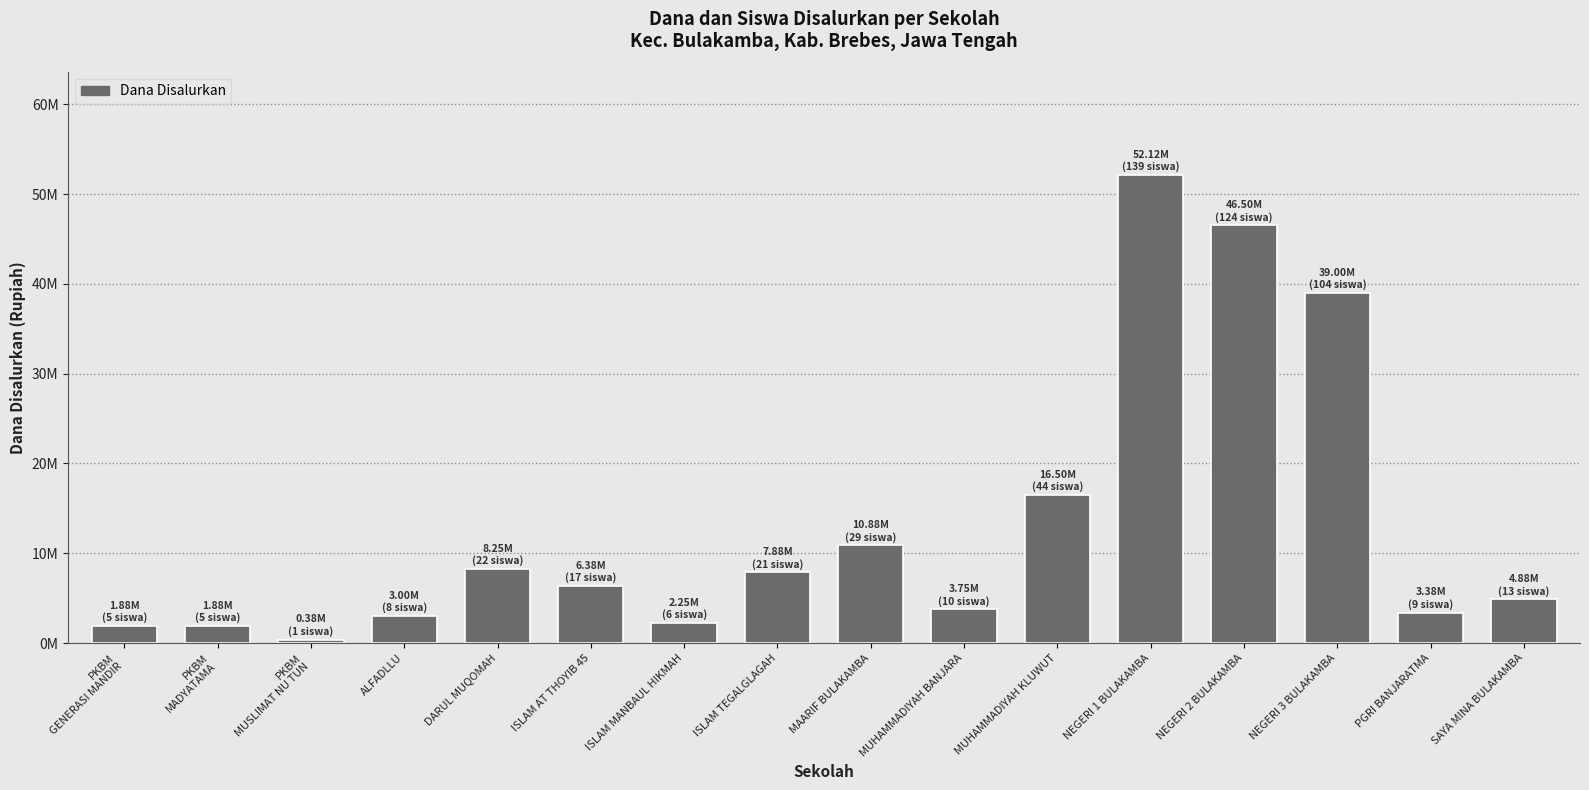

True or false: the data shows 3900262 at ALFADLLU.

False